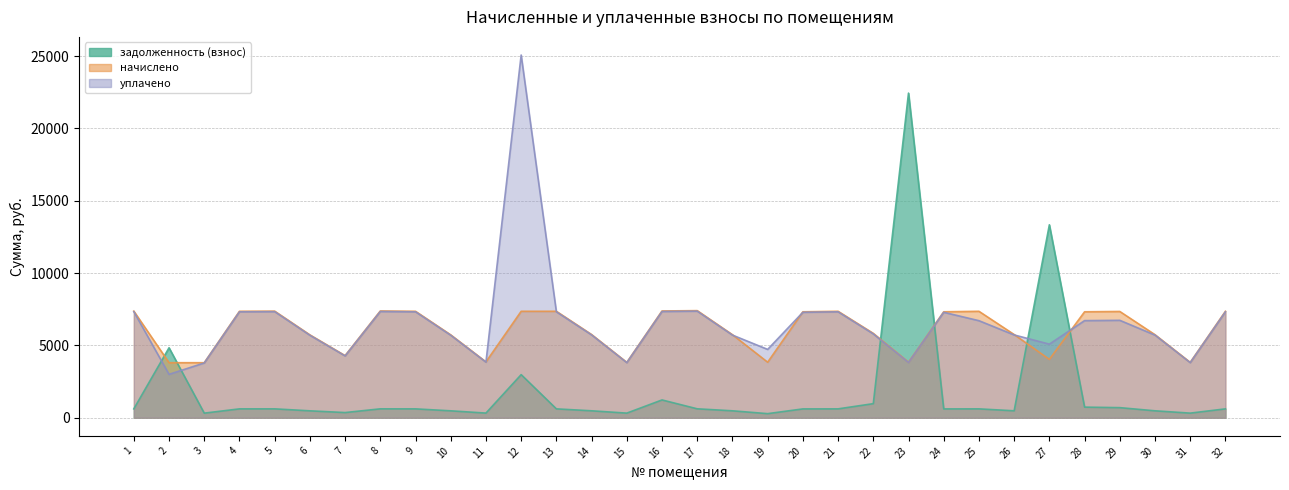

How many times do задолженность (взнос) and начислено cross each other?

6